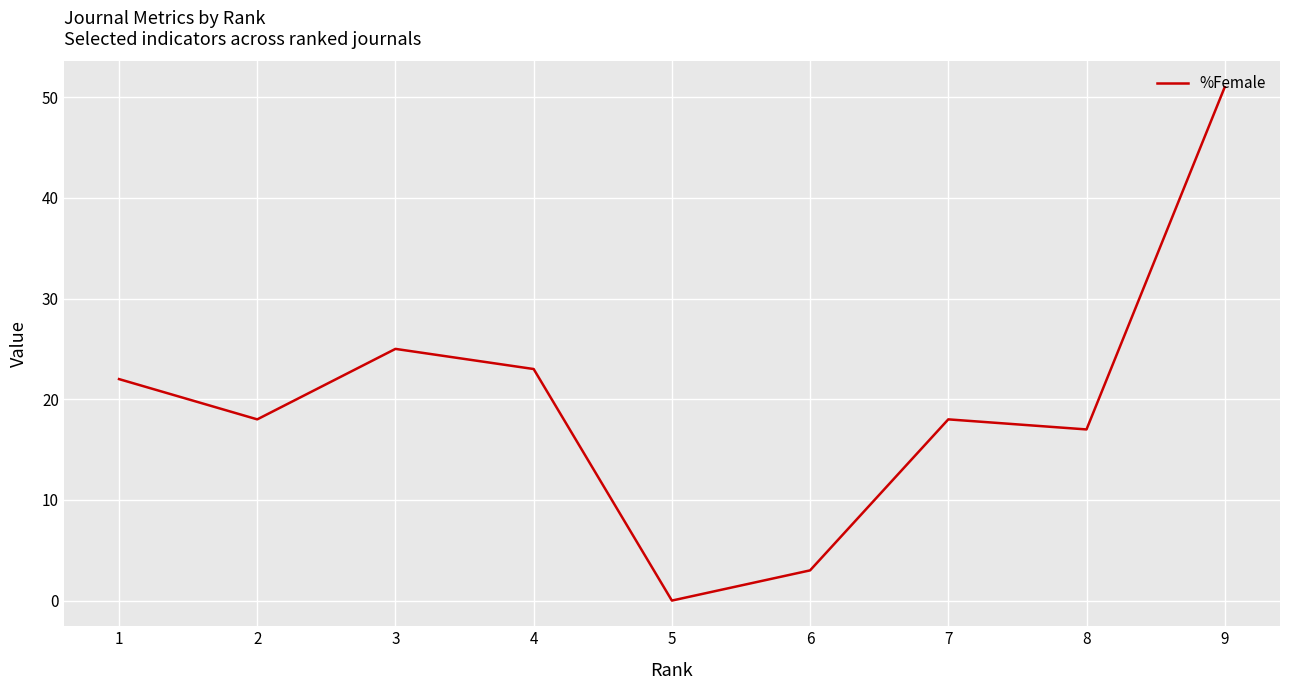

What is the difference between the maximum and minimum values?

51